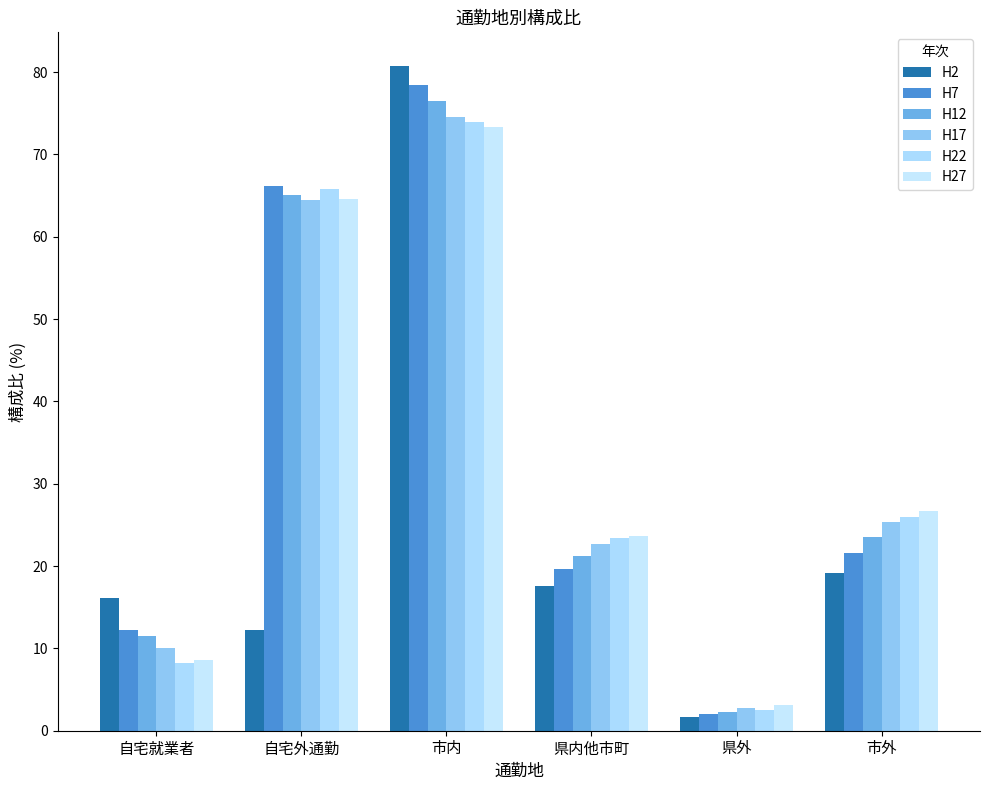

How many data points does each series have?

6